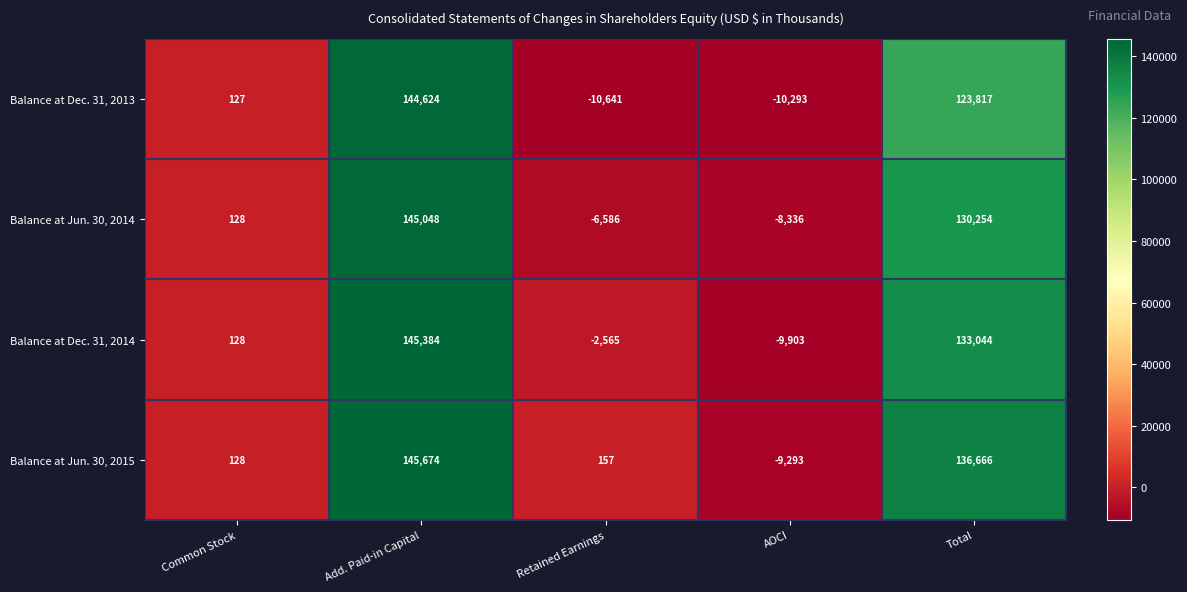

True or false: Balance at Dec. 31, 2013 has a value of -10293 at AOCI.

True